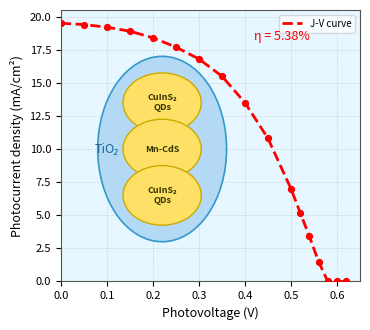

What is the difference between the maximum and minimum values?

19.5